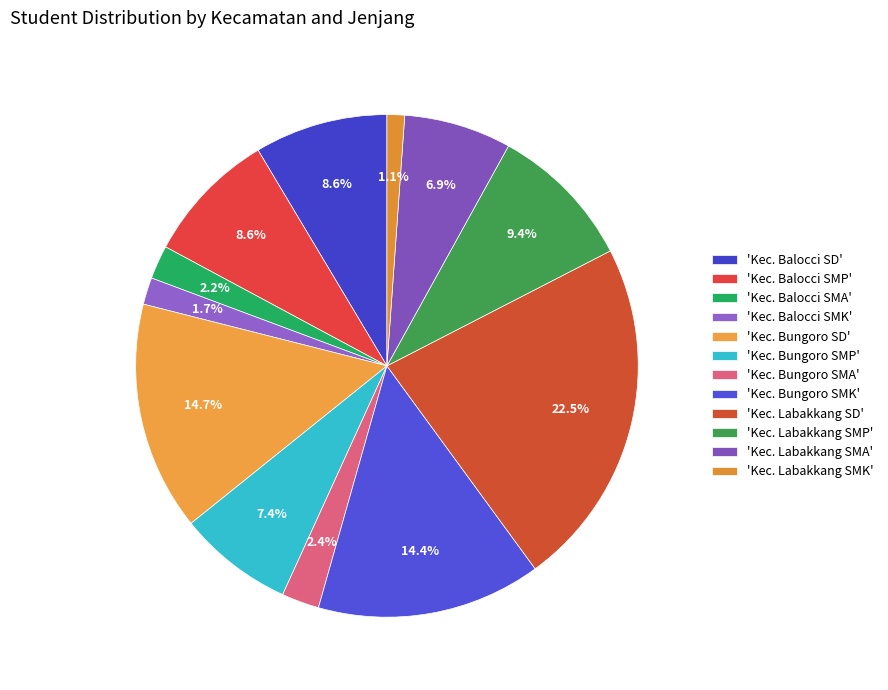

Which slice is the smallest?

'Kec. Labakkang SMK'